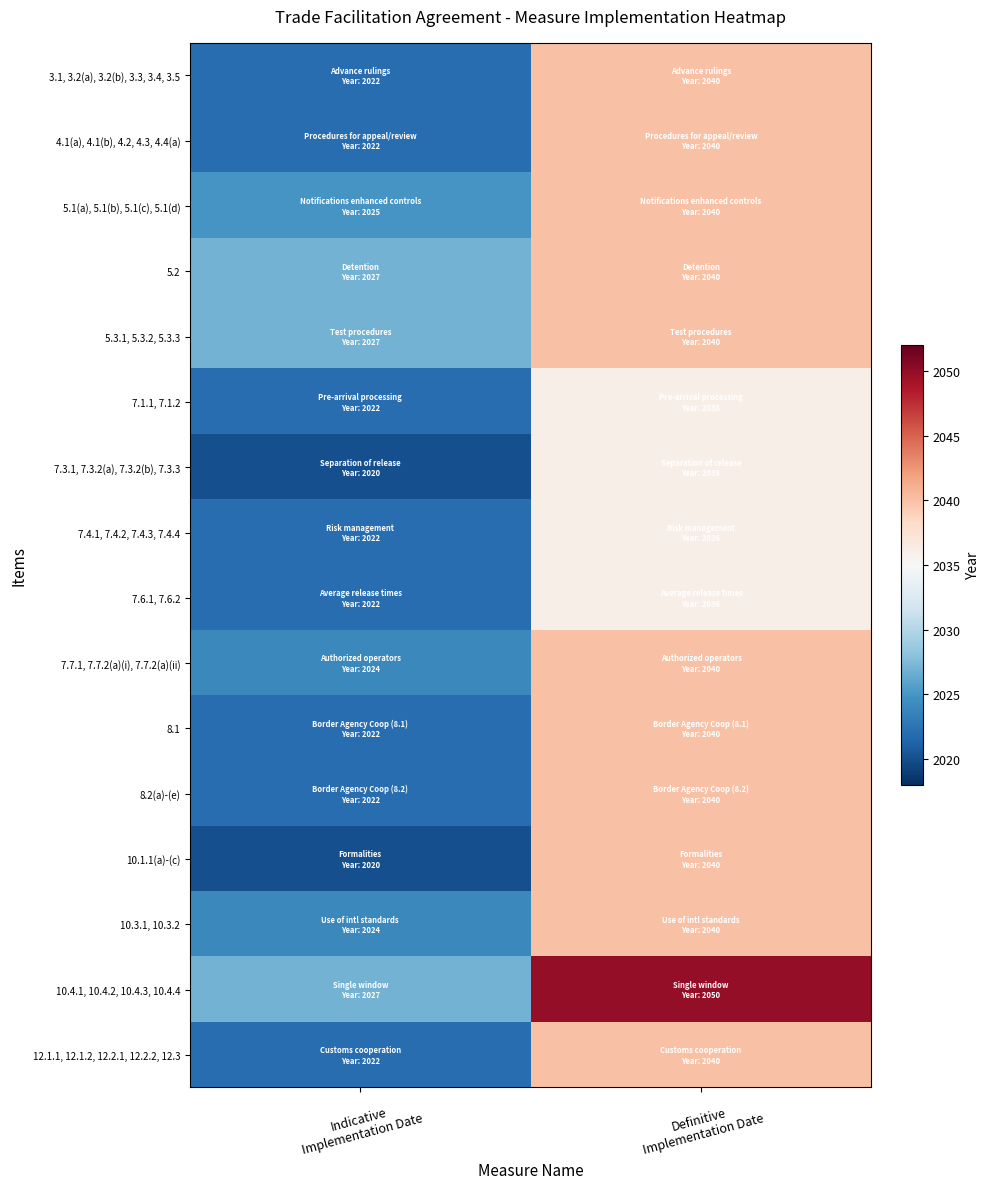

At which category is the sum across all series the highest?

Definitive
Implementation Date